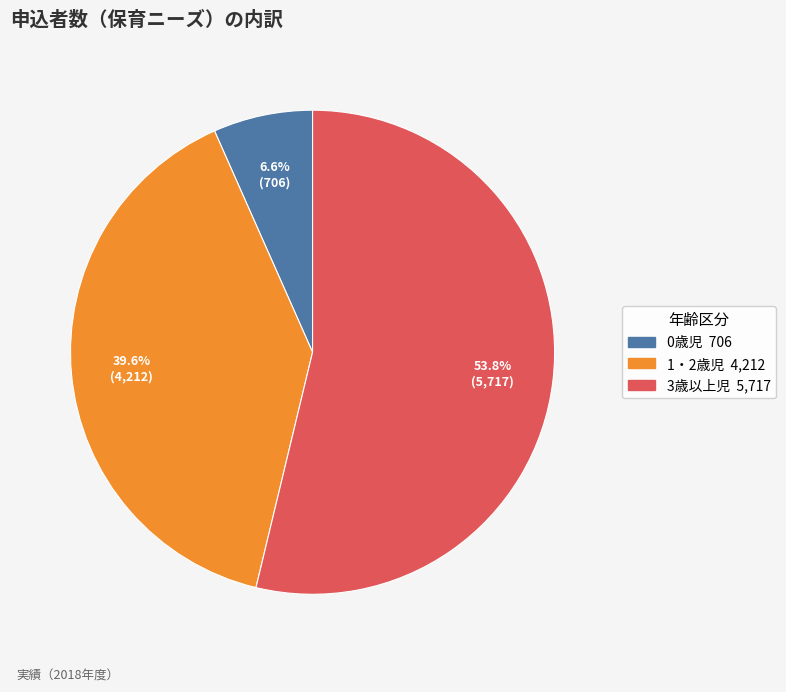

What portion of the pie excludes 1・2歳児?

60.4%